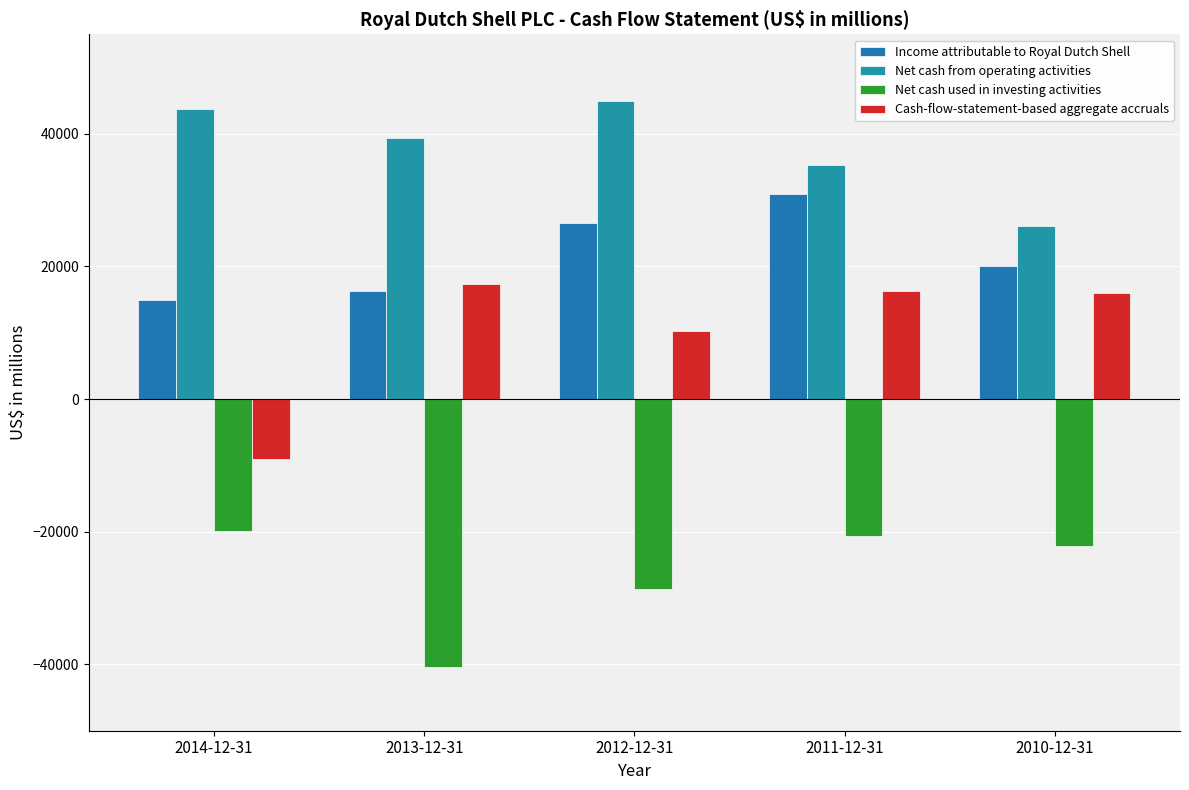

List the labels in order of Net cash from operating activities value, largest first.

2012-12-31, 2014-12-31, 2013-12-31, 2011-12-31, 2010-12-31